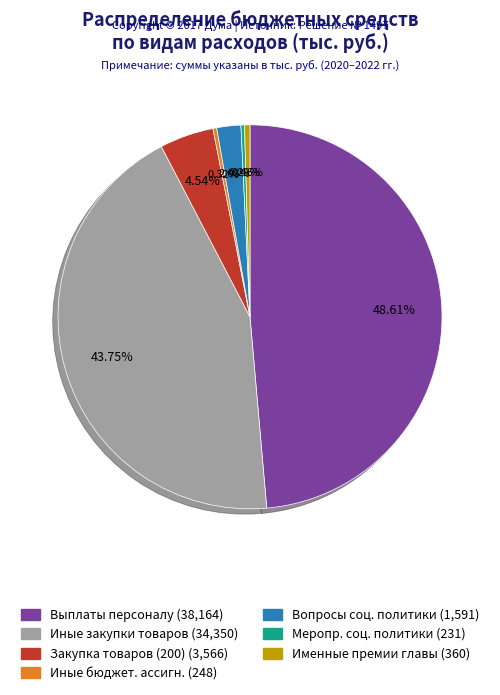

Does any single category account for the majority?

No